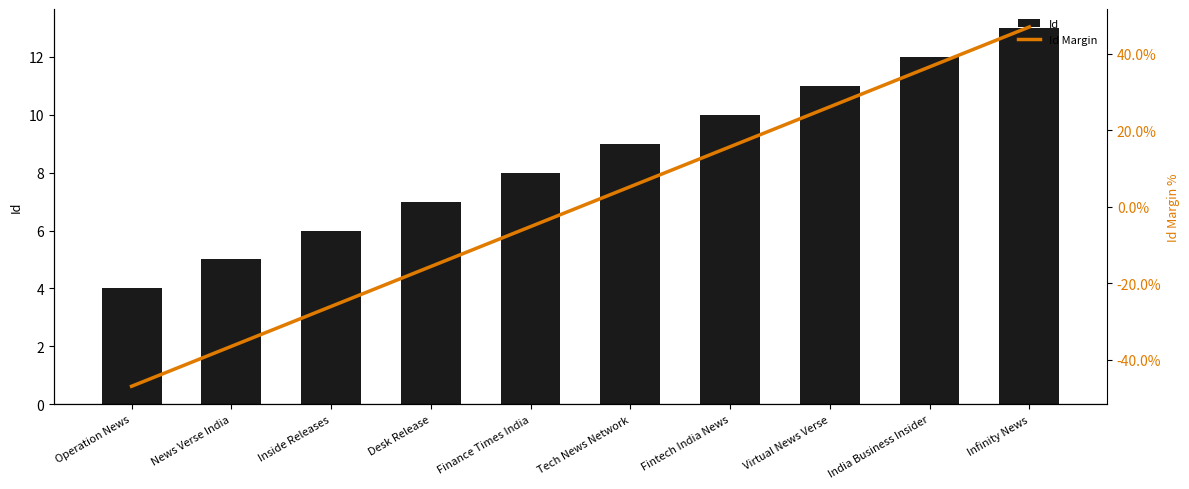

Reading right to left, what are all the values shown in this chart?

Id: 13.0	12.0	11.0	10.0	9.0	8.0	7.0	6.0	5.0	4.0
Id Margin: 47.0	36.6	26.1	15.7	5.2	-5.2	-15.7	-26.1	-36.6	-47.0